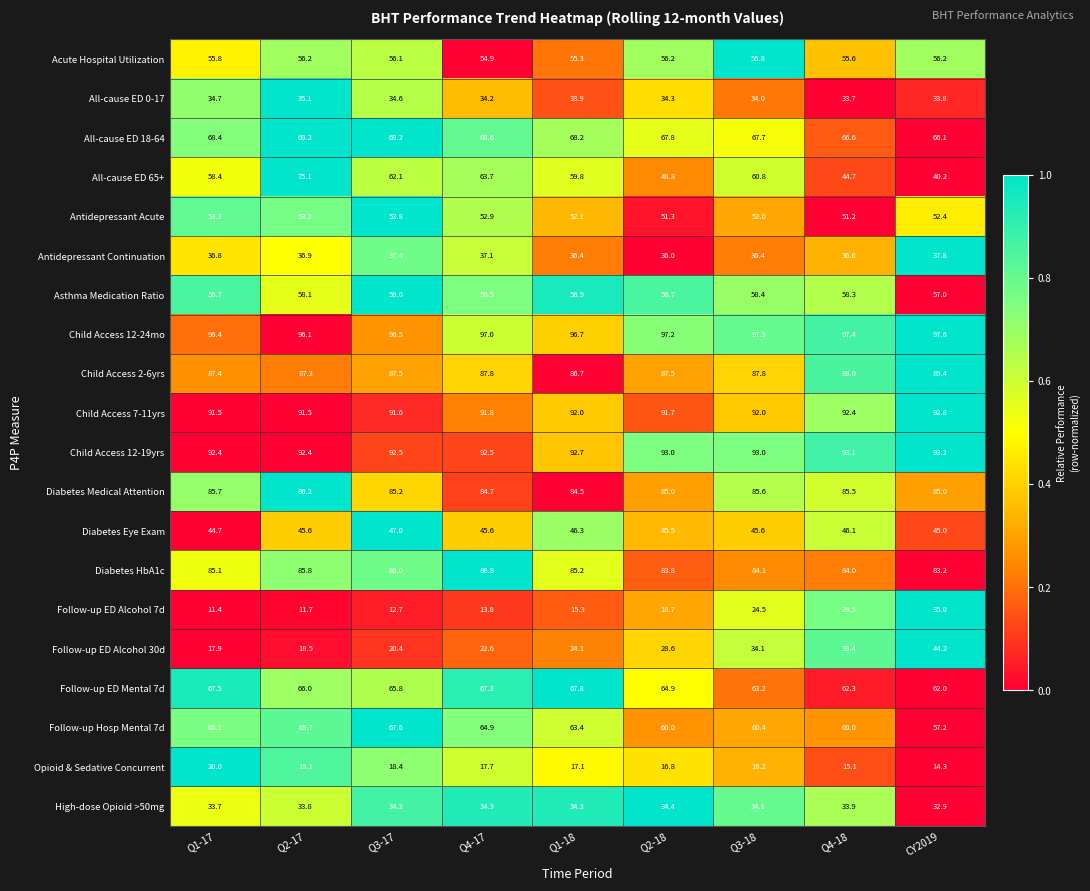

Read the Acute Hospital Utilization value at Q3-18.

56.8